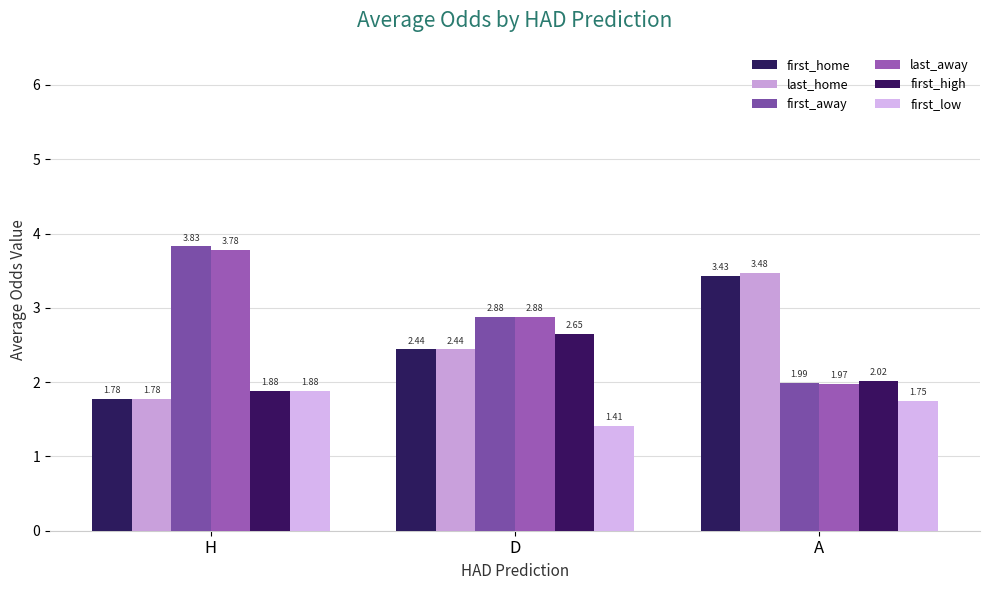

The last_away series shows 2.9 at D. True or false?

True